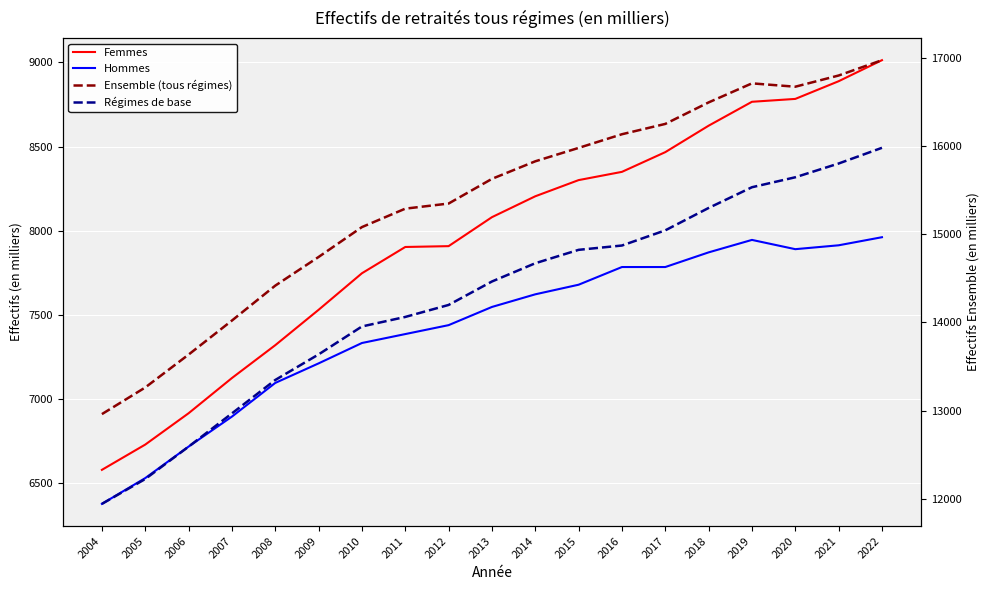

Is the value of Régimes de base at 2016 greater than the value of Ensemble (tous régimes) at 2006?

Yes